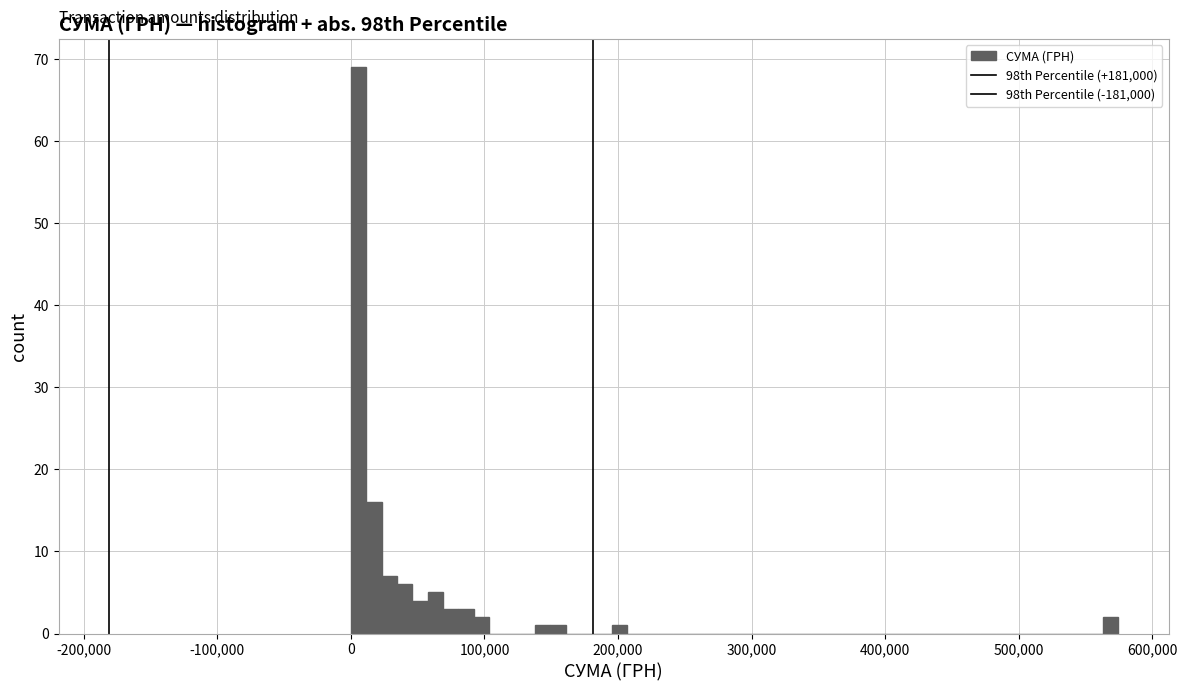

Read against the x-axis, roughly where is the centre of the tallest bar?

10000